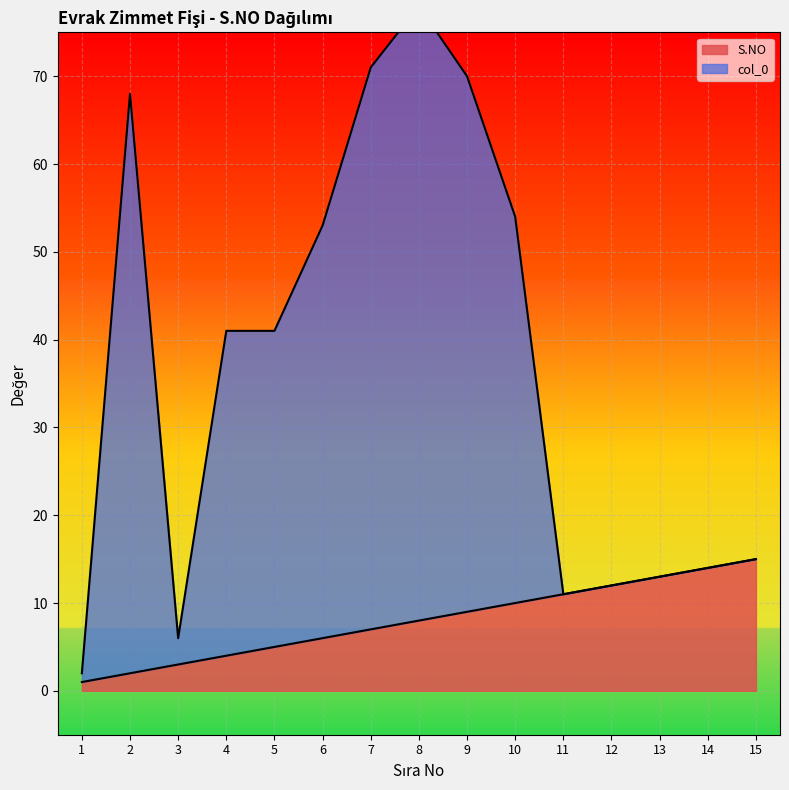

The value of S.NO at 11 is 11. True or false?

True